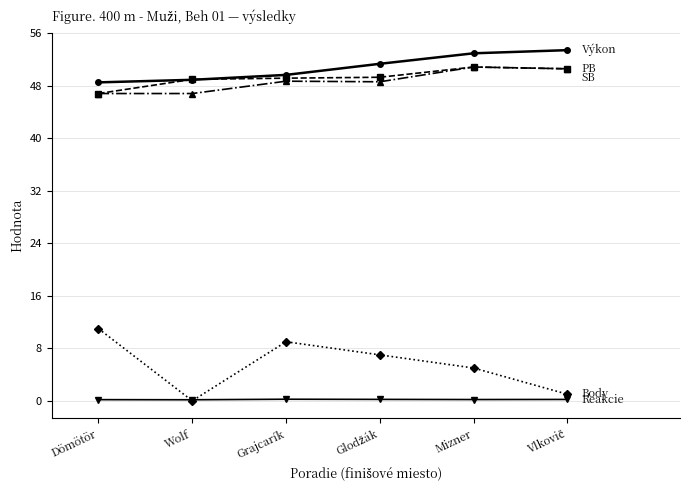

What is the greatest value displayed?

53.4